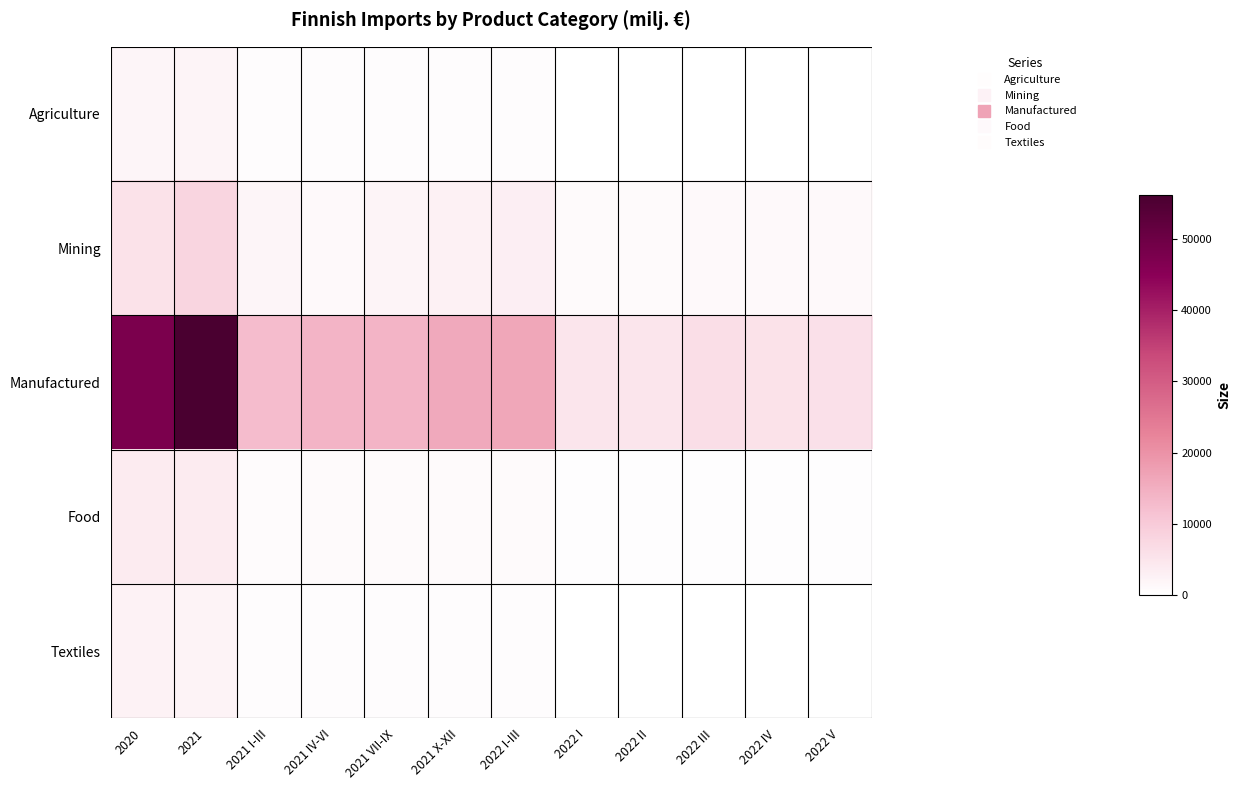

Which series has the largest range (max minus min)?

Manufactured